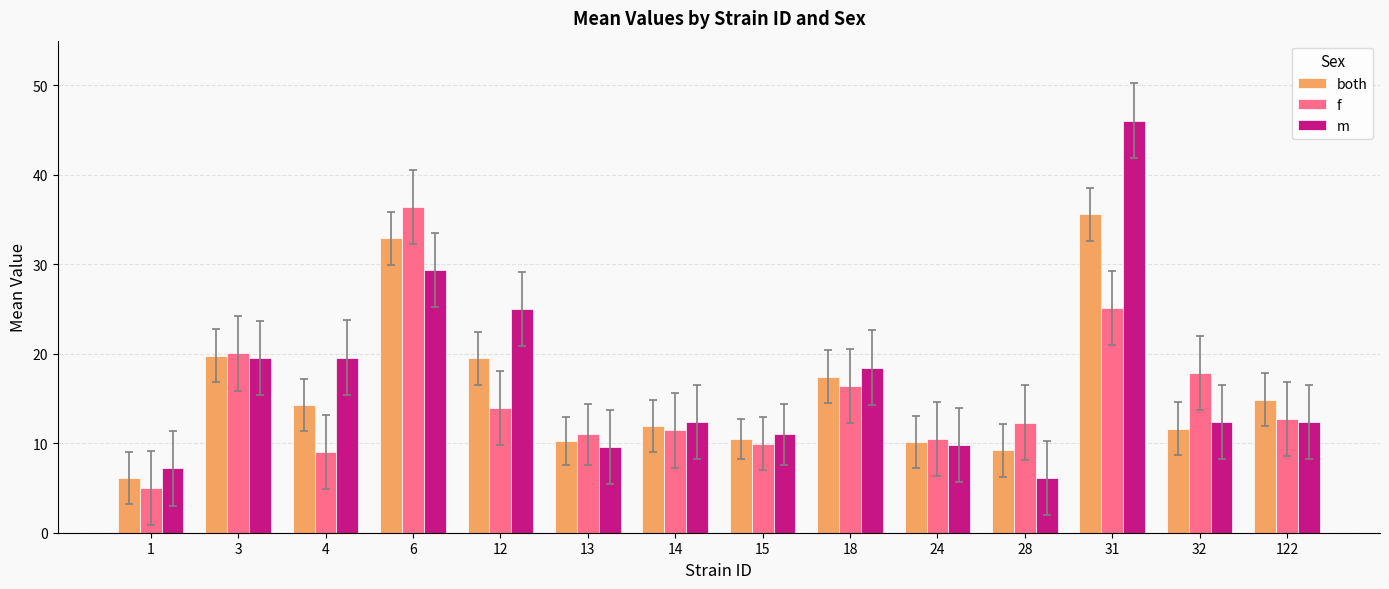

What is the difference between the both values at 12 and 6?

13.4